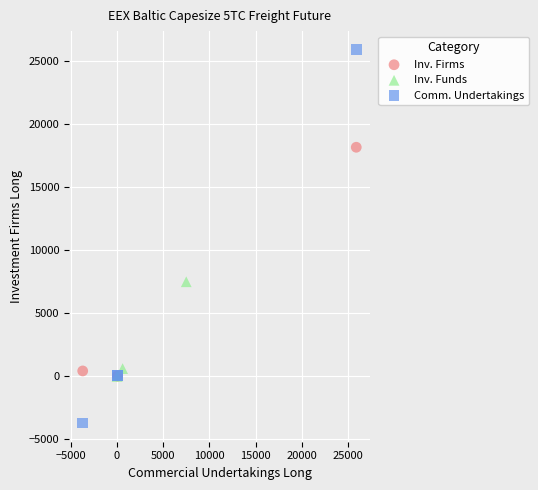

What are all the series names shown in the legend?

Inv. Firms, Inv. Funds, Comm. Undertakings